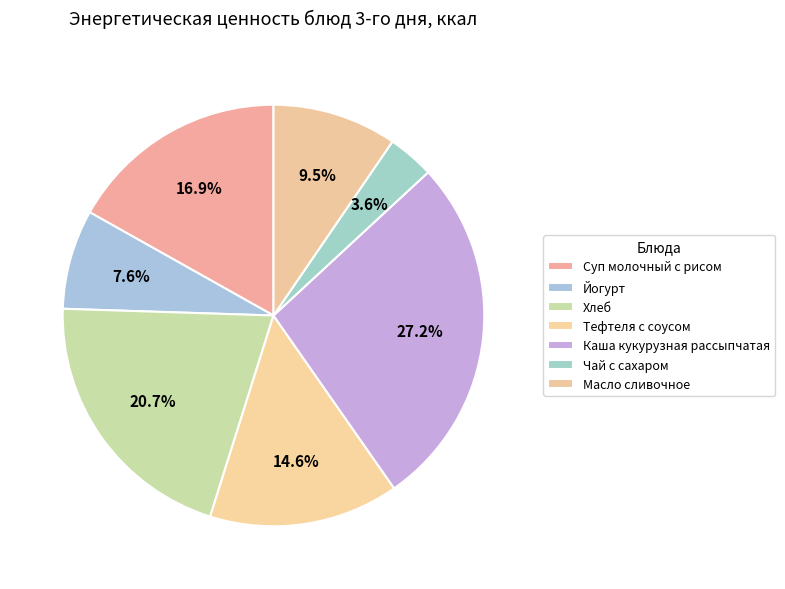

Is Каша кукурузная рассыпчатая the majority of the pie?

No